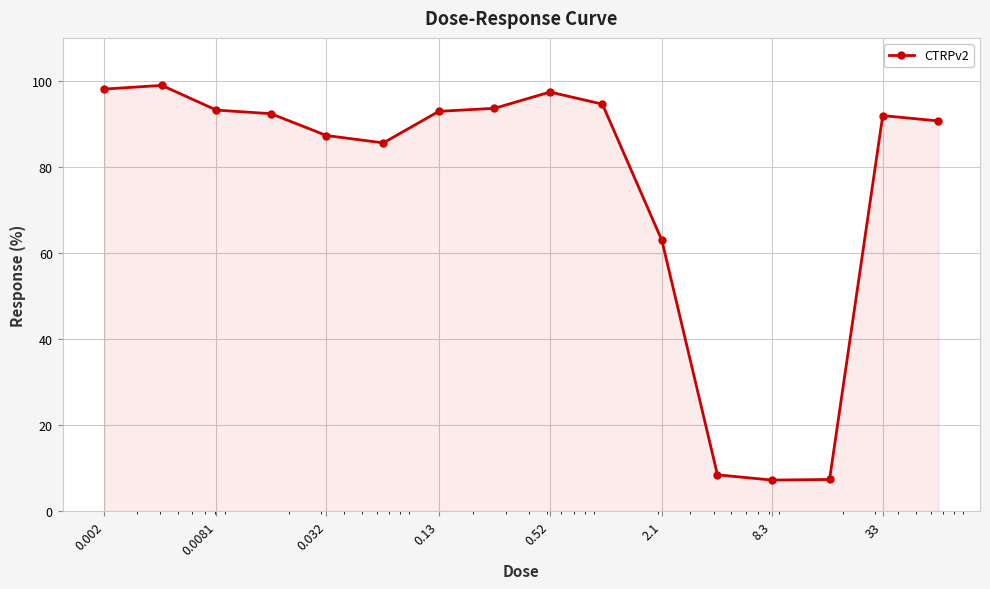

What is the minimum value shown in the chart?

7.3